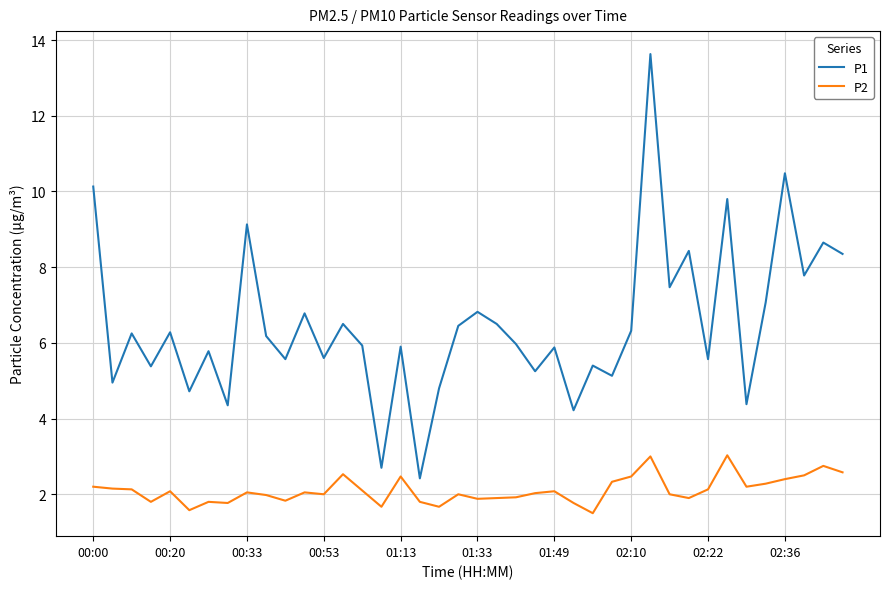

True or false: P2 and P1 intersect in this chart.

False